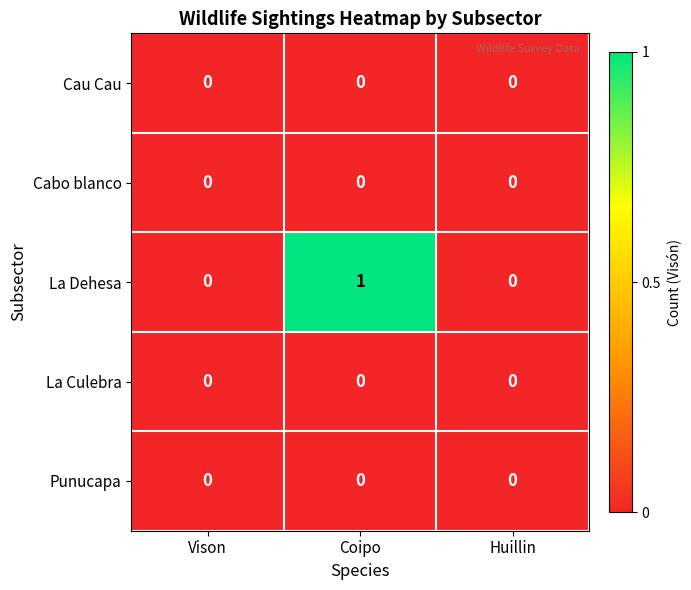

Is it true that Cau Cau equals 0 at Coipo?

True